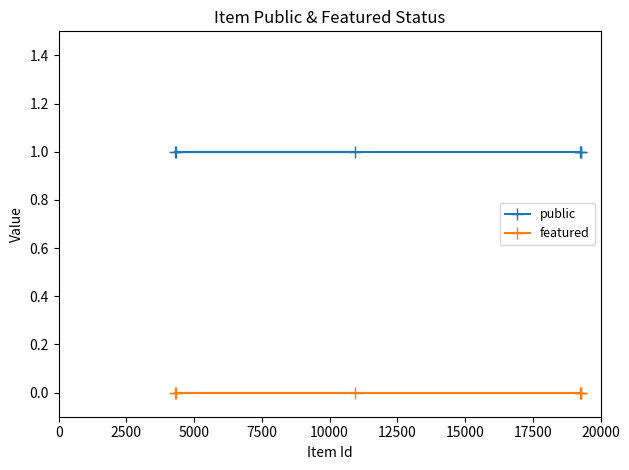

Which series has the largest total across all categories?

public